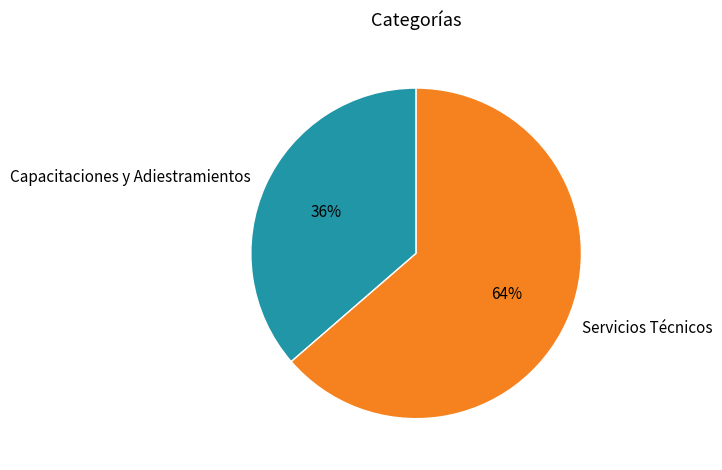

What percentage is the Capacitaciones y Adiestramientos slice, to the nearest percent?

36%